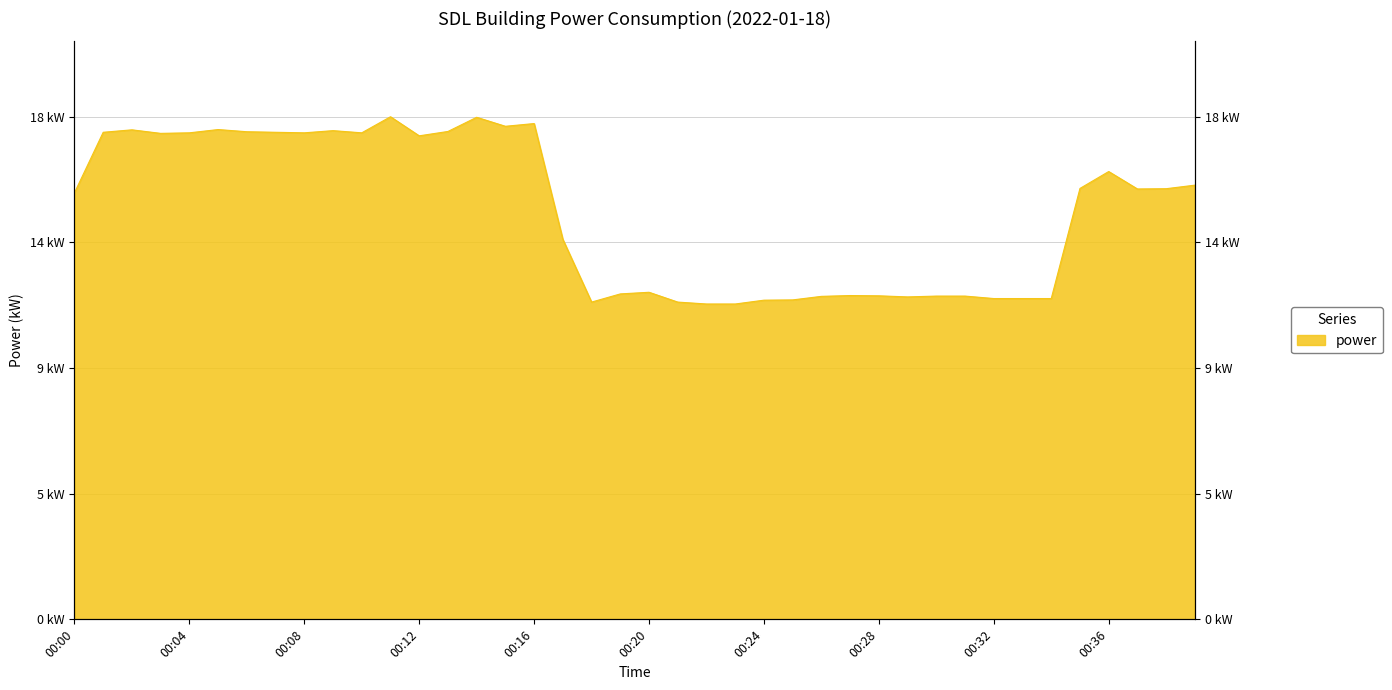

How many points are higher than both their immediate neighbors (excluding endpoints)?

9